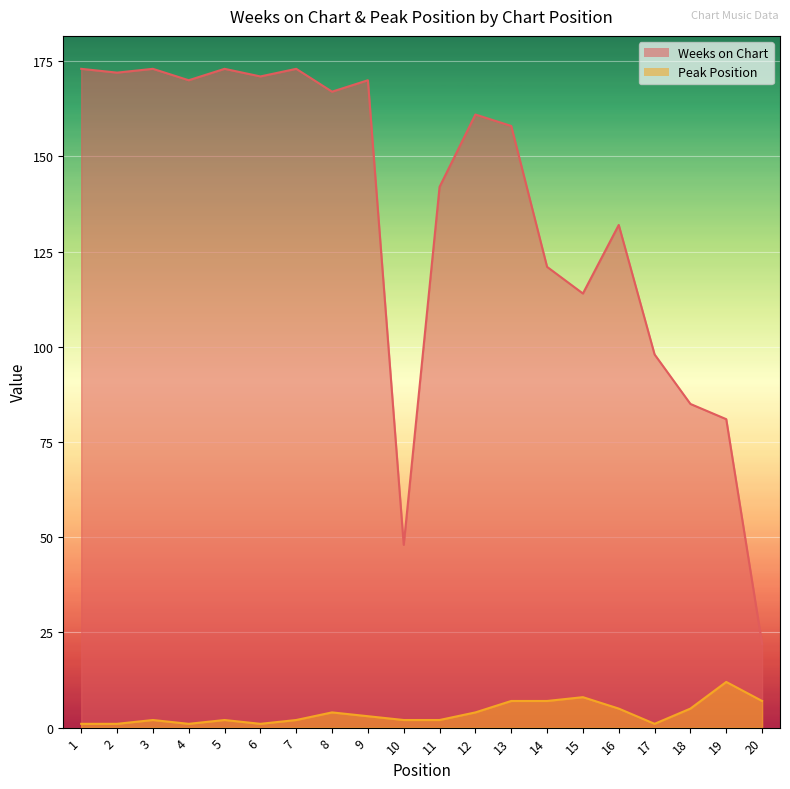

Rank the categories by Weeks on Chart value from lowest to highest.

20, 10, 19, 18, 17, 15, 14, 16, 11, 13, 12, 8, 4, 9, 6, 2, 1, 3, 5, 7